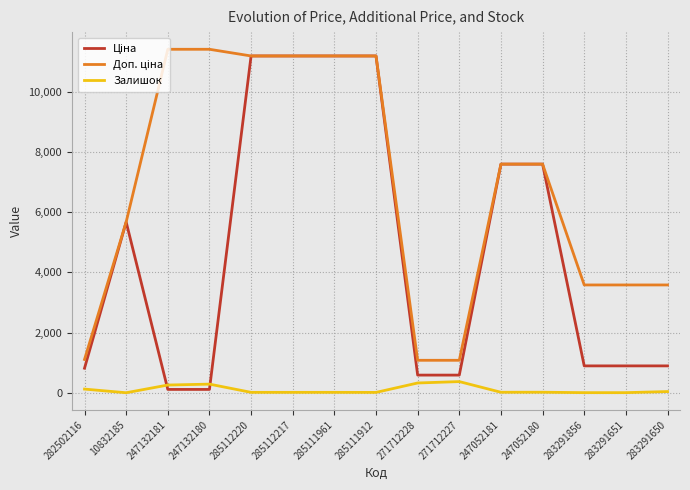

What is the maximum value shown in the chart?

11410.0